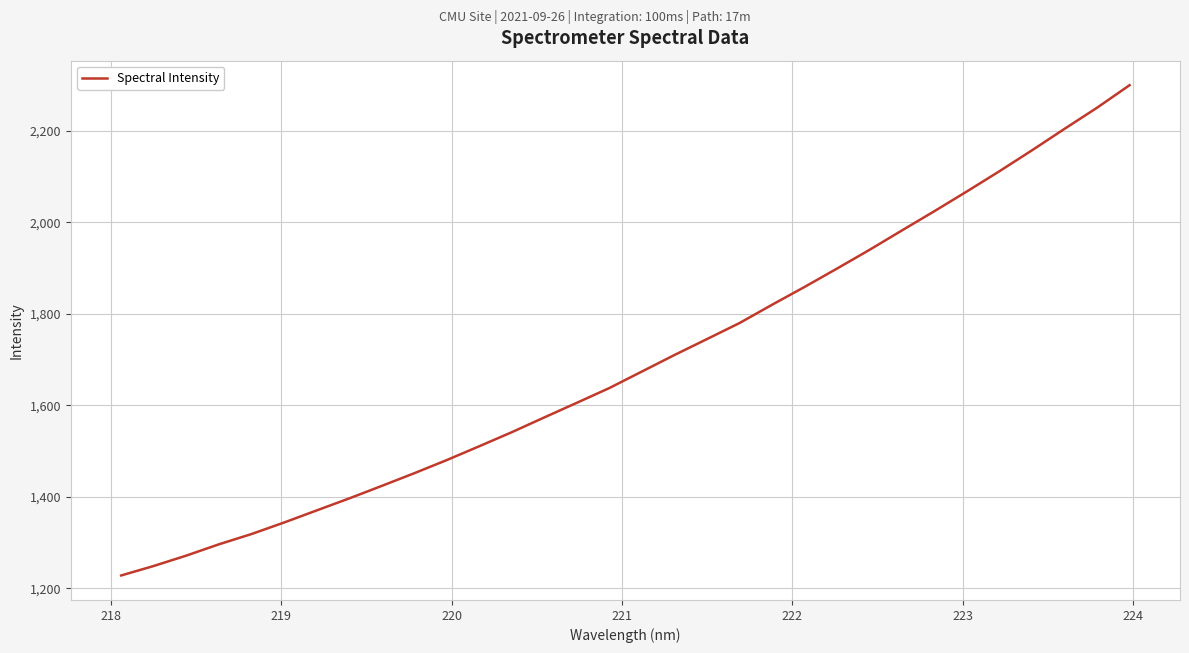

Does the chart display data point markers on the line(s)?

No